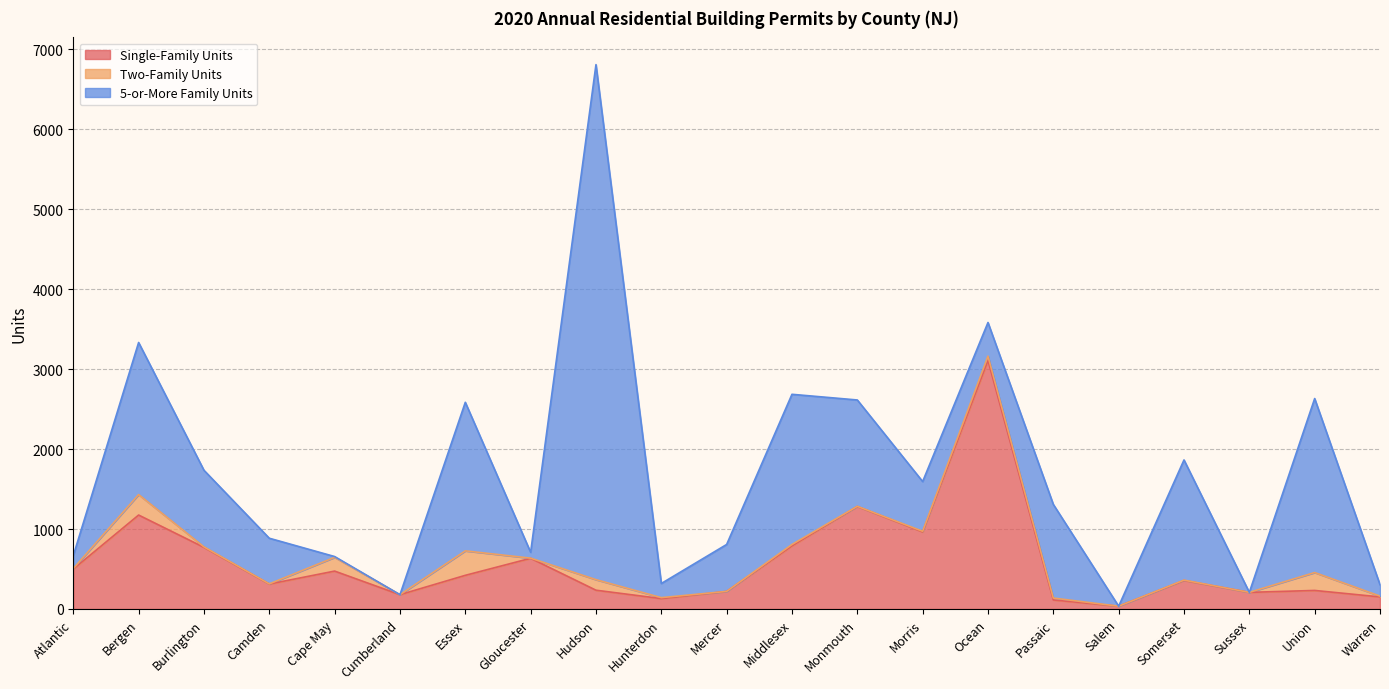

Rank the series at Cumberland from lowest to highest value.

Two-Family Units, 5-or-More Family Units, Single-Family Units